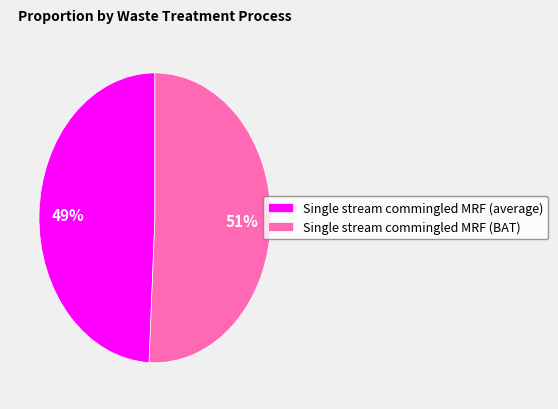

To the nearest percent, what portion does Single stream commingled MRF (average) represent?

49%